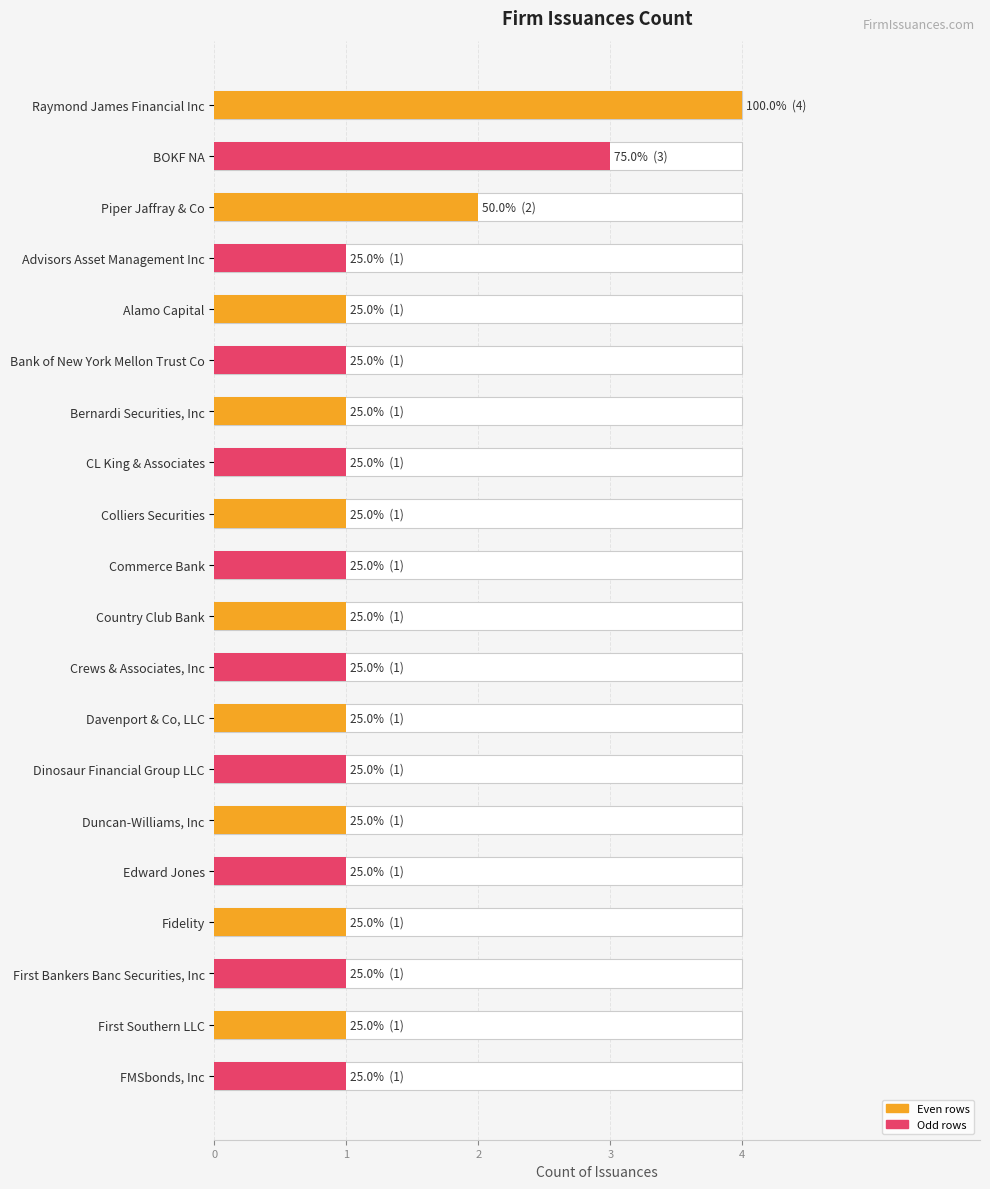

Does the chart contain any negative values?

No